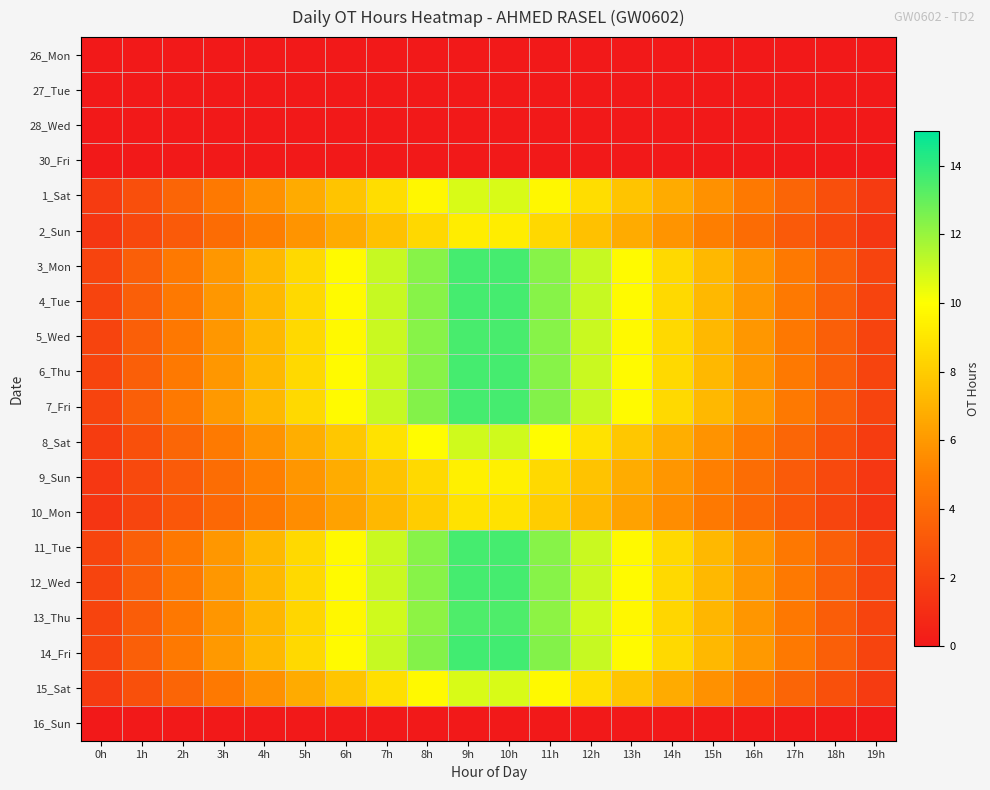

How many categories are shown in the chart?

20